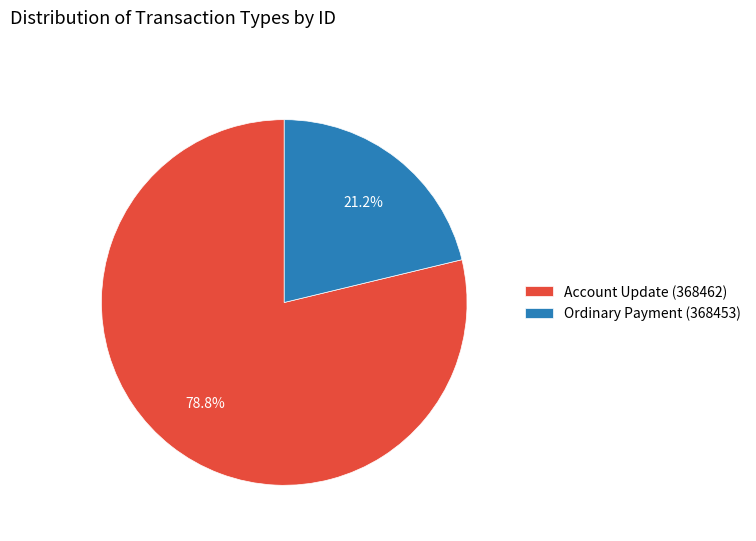

Which has a higher value, Account Update (368462) or Ordinary Payment (368453)?

Account Update (368462)